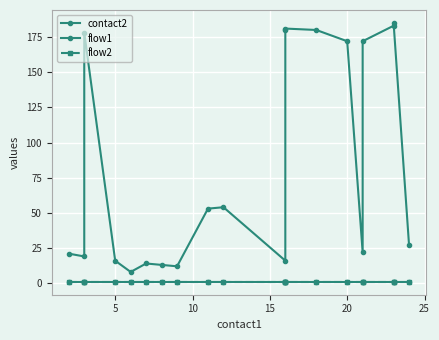

Between 14 and 0, which is larger?

14